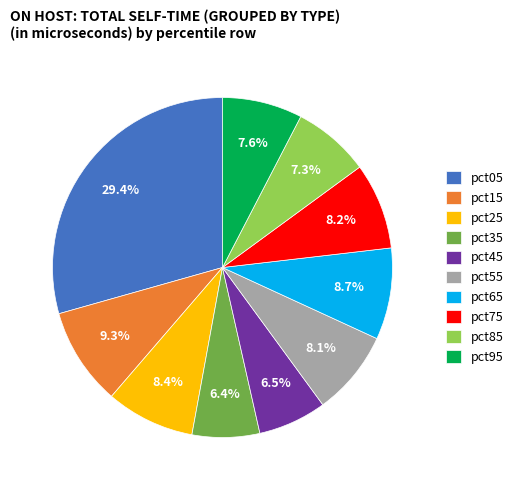

Is there a majority slice in this chart?

No